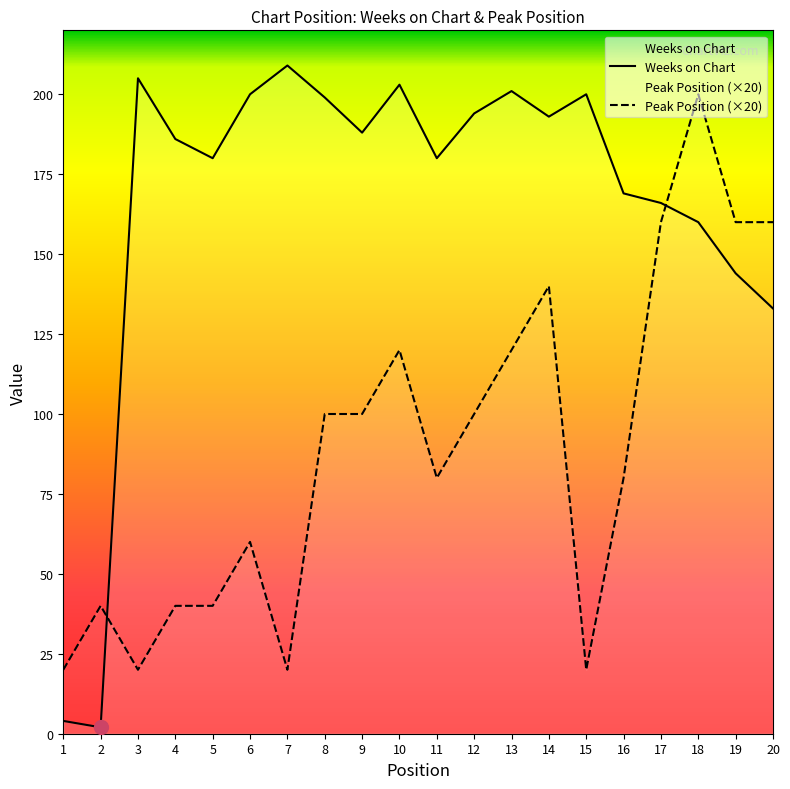

List the series in order of their overall mean, lowest first.

Peak Position (×20), Weeks on Chart